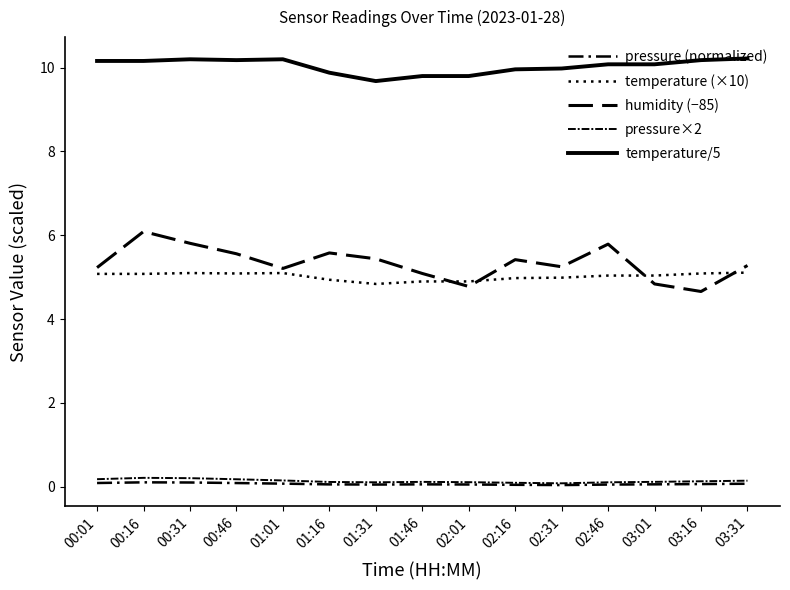

Is this an area chart (filled region under the line)?

No